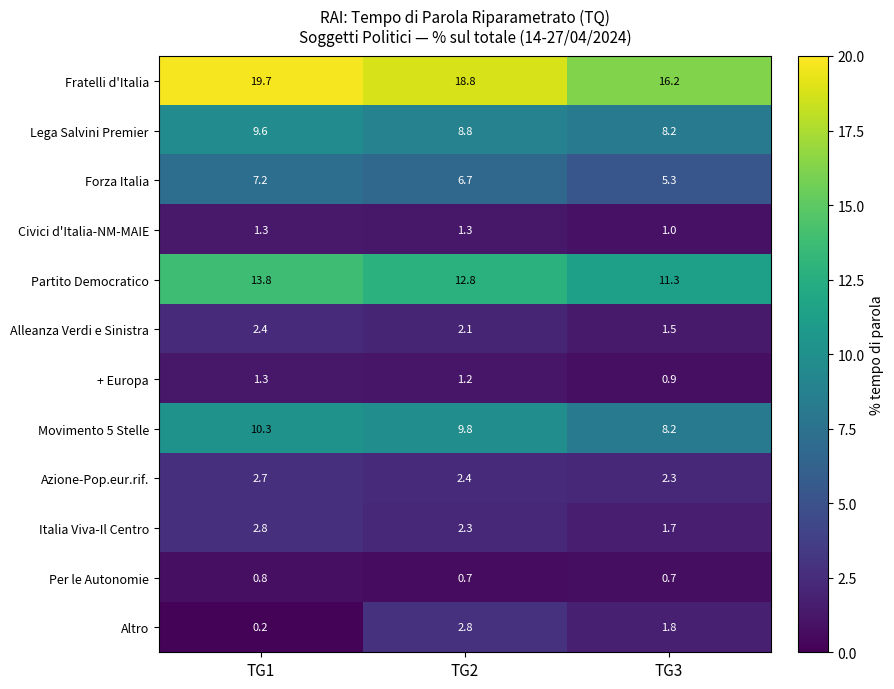

What is the average value of the Partito Democratico series?

12.6